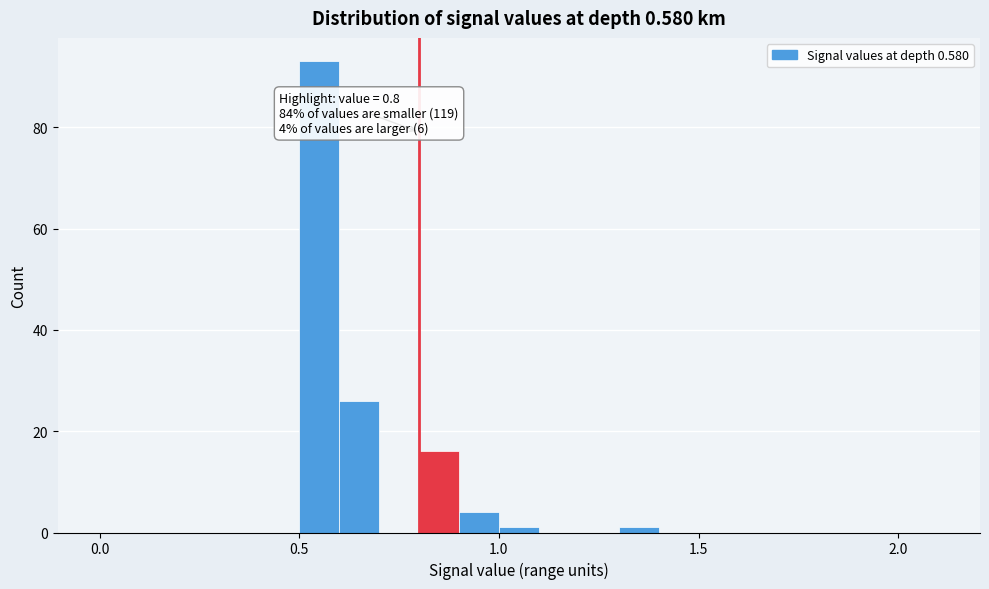

Around what value on the x-axis is the tallest bar? Give the approximate position of its centre, as read against the axis.

0.55